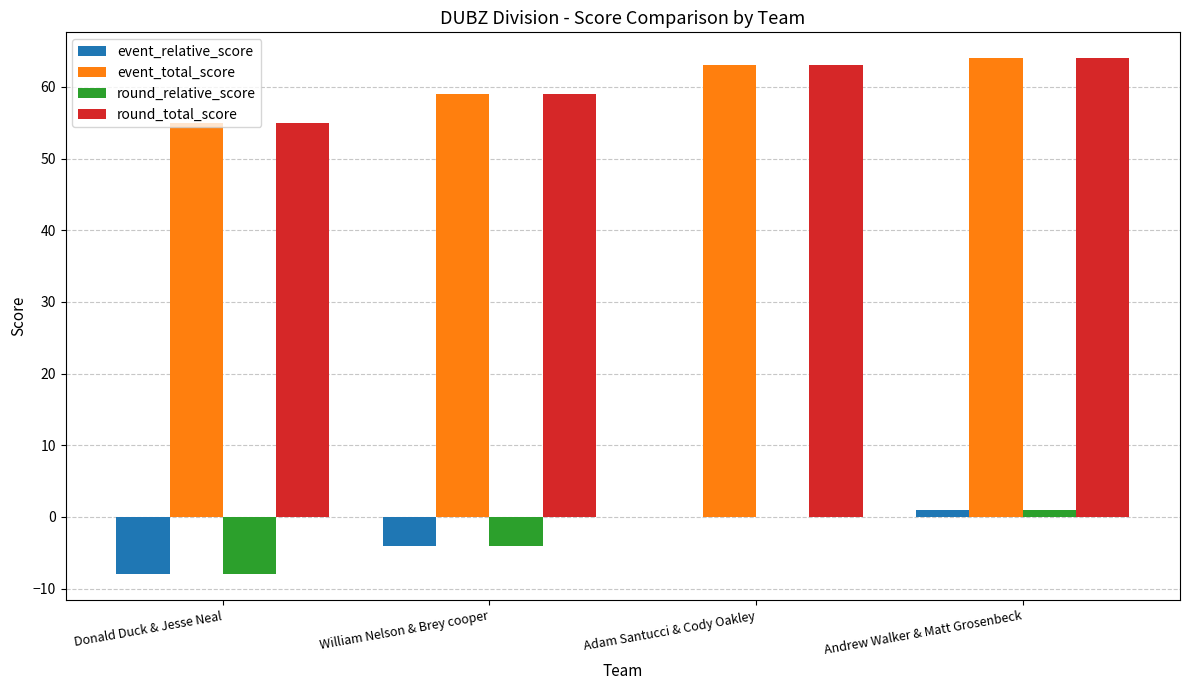

Reading left to right, extract all data points from this chart.

event_relative_score: -8	-4	0	1
event_total_score: 55	59	63	64
round_relative_score: -8	-4	0	1
round_total_score: 55	59	63	64